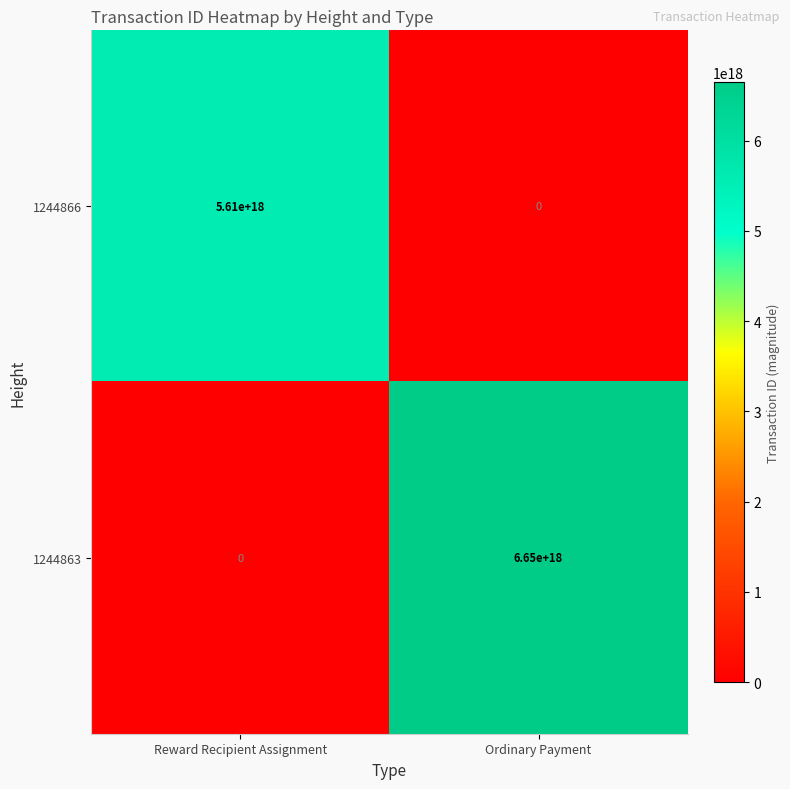

Which series changed the most between Reward Recipient Assignment and Ordinary Payment?

1244863